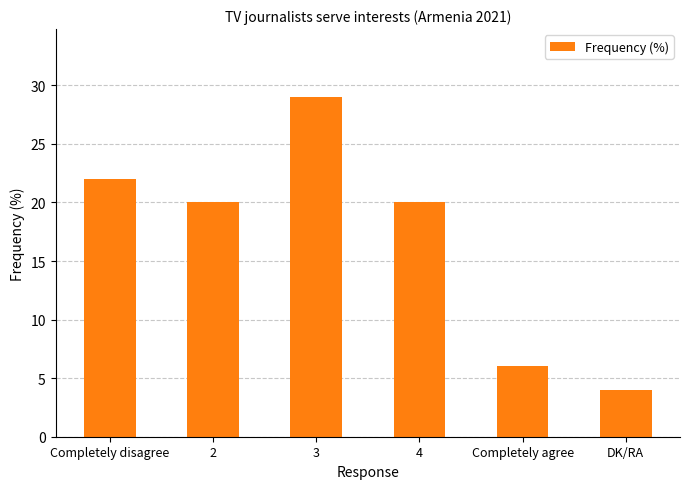

At which category does the chart reach its minimum across all series?

DK/RA